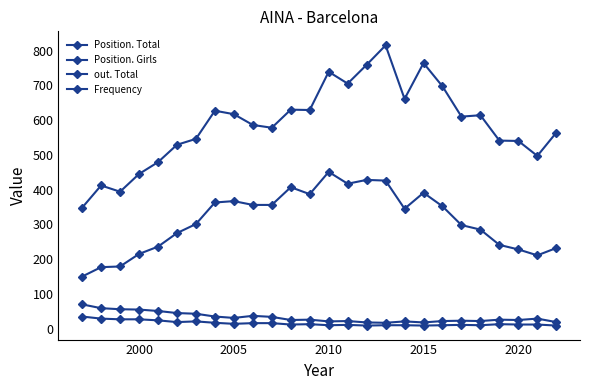

How many lines are shown in the chart?

4